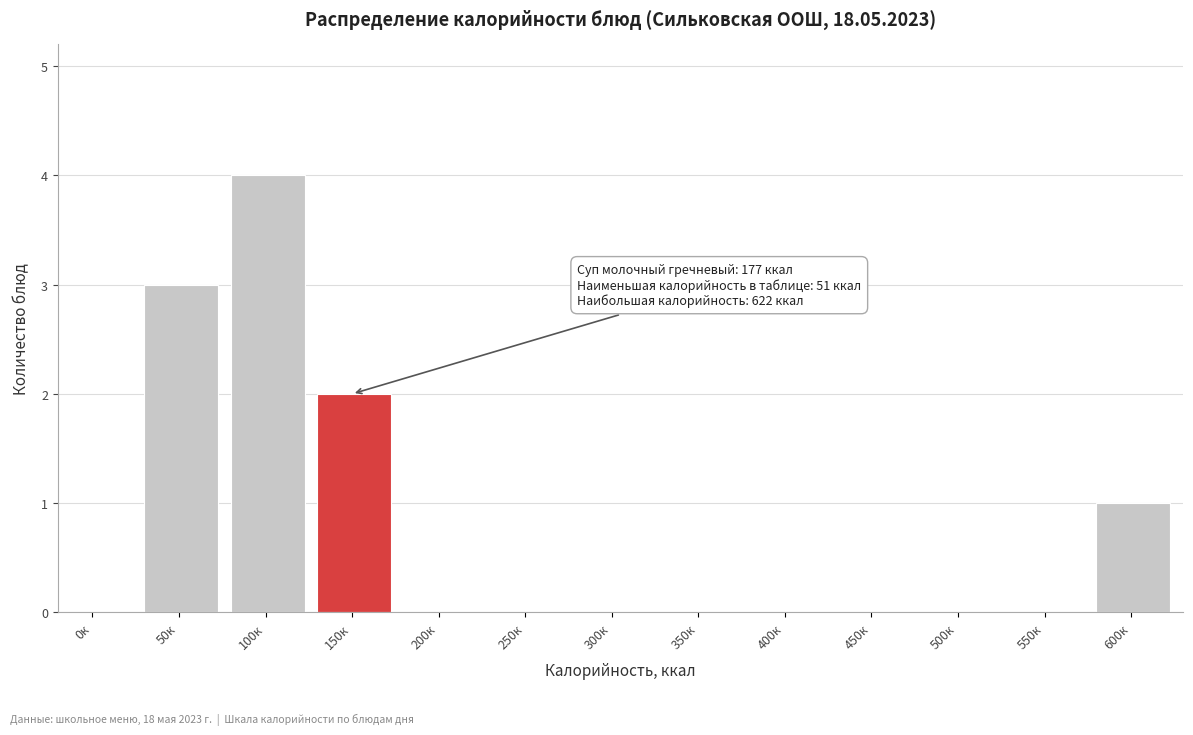

Reading right to left, what are all the values shown in this chart?

600к=1	550к=0	500к=0	450к=0	400к=0	350к=0	300к=0	250к=0	200к=0	150к=2	100к=4	50к=3	0к=0